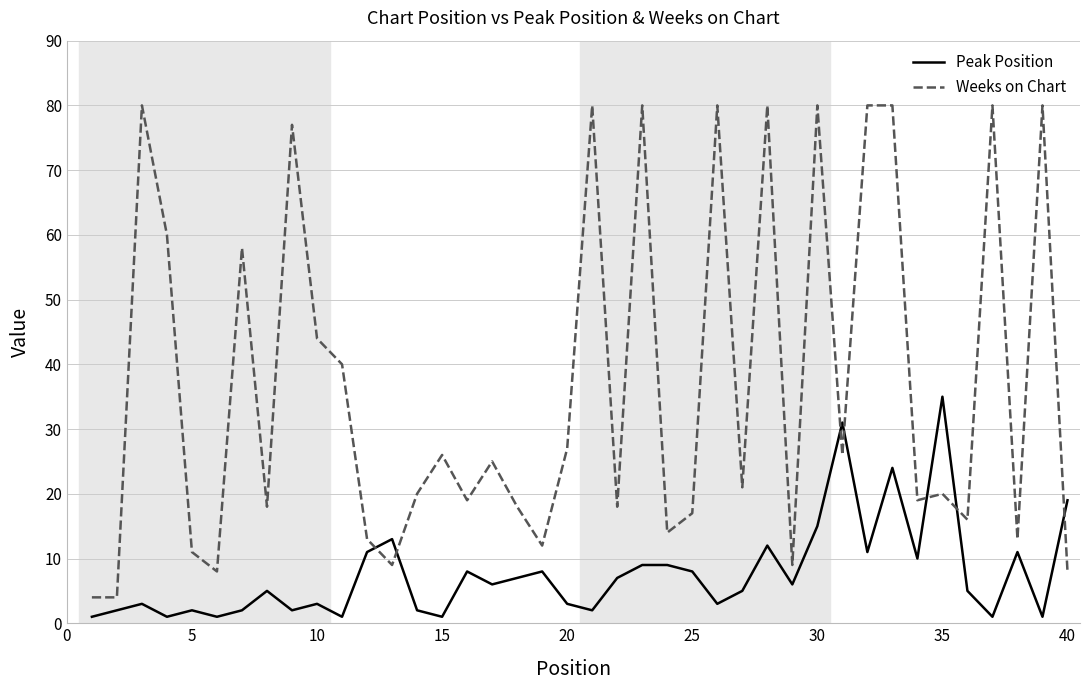

Which series has the widest spread of values?

Weeks on Chart